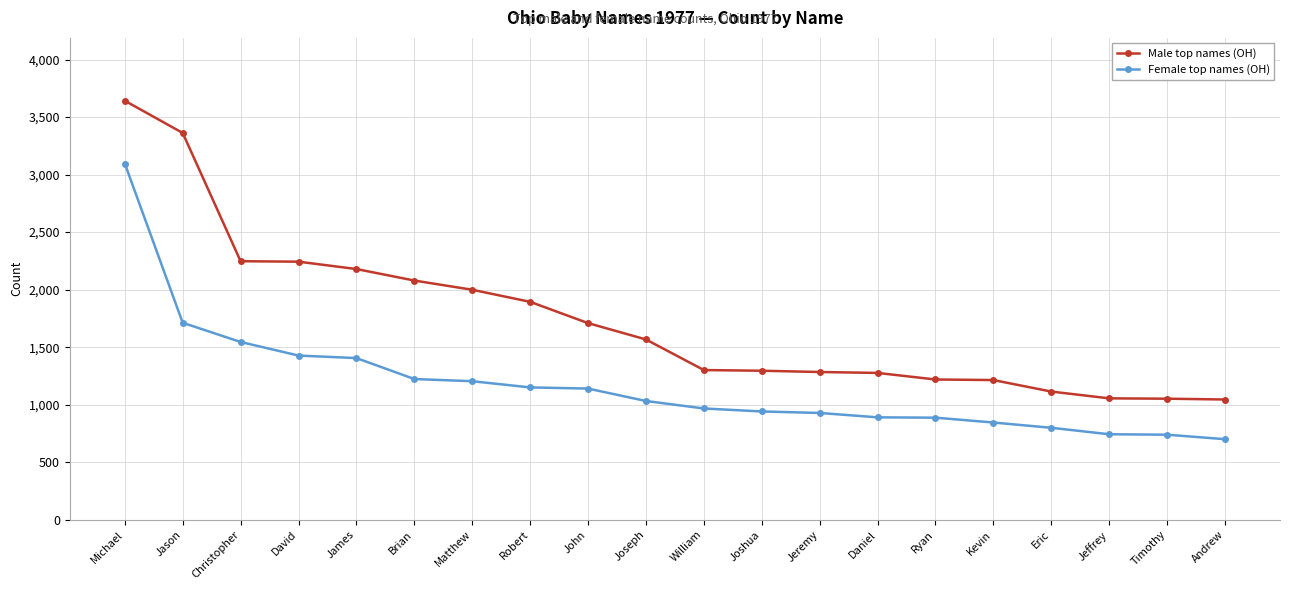

What is the value of the Male top names (OH) point at the 15th from the left?

1219